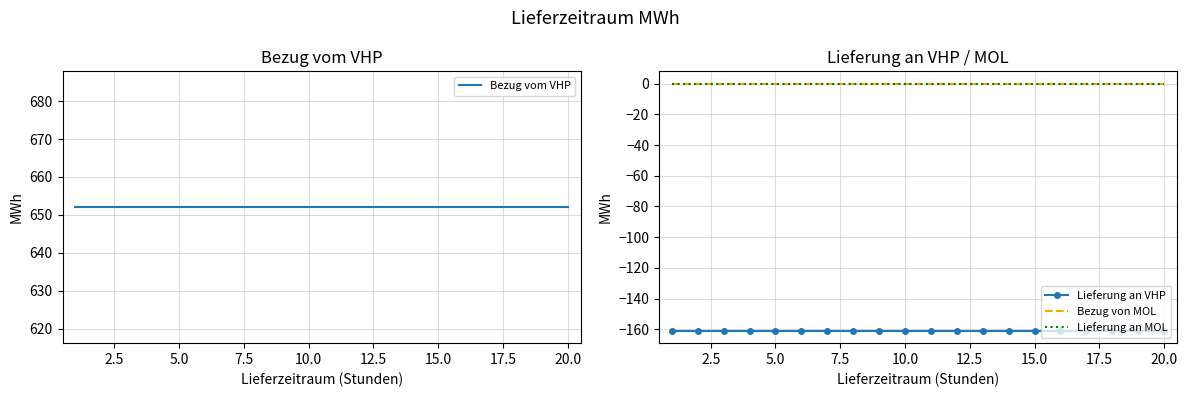

Does the chart have visible grid lines?

Yes